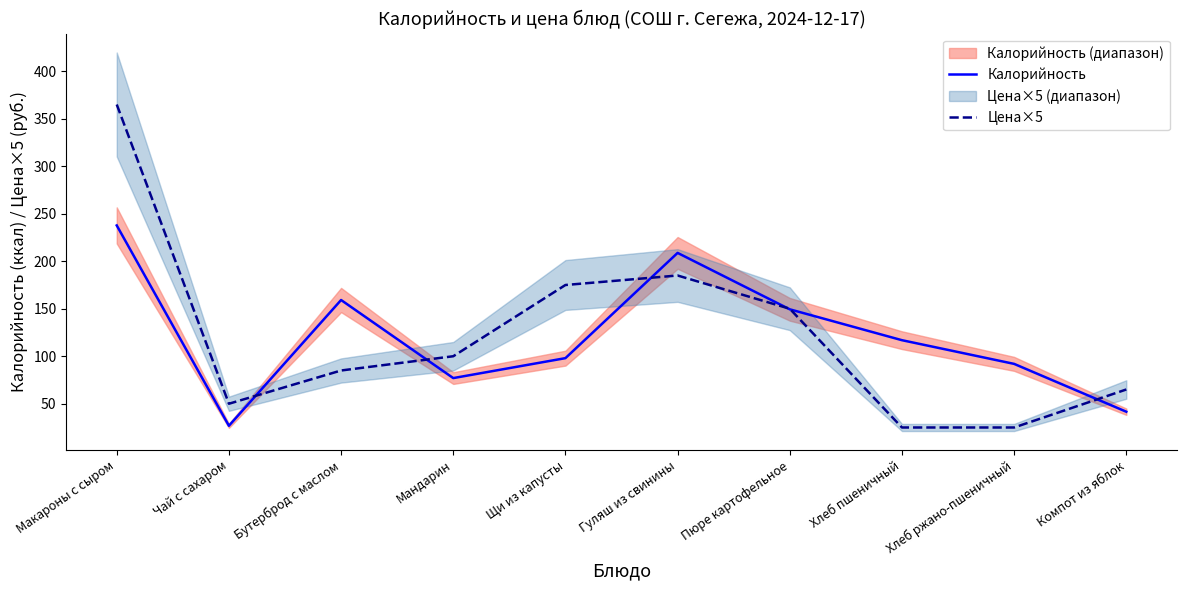

Between Мандарин and Чай с сахаром, which is larger?

Мандарин